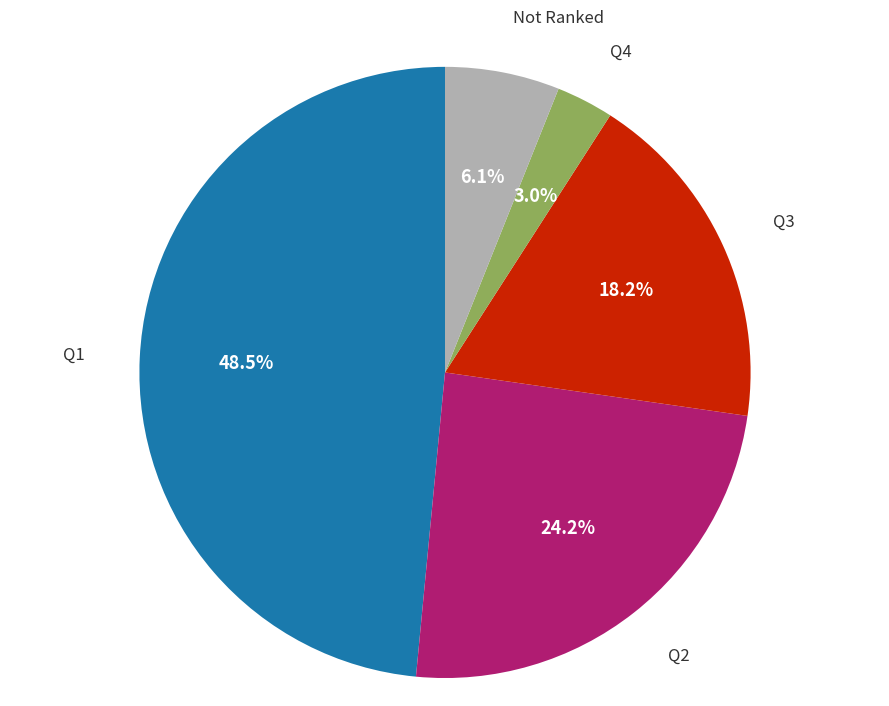

Does any single category account for the majority?

No